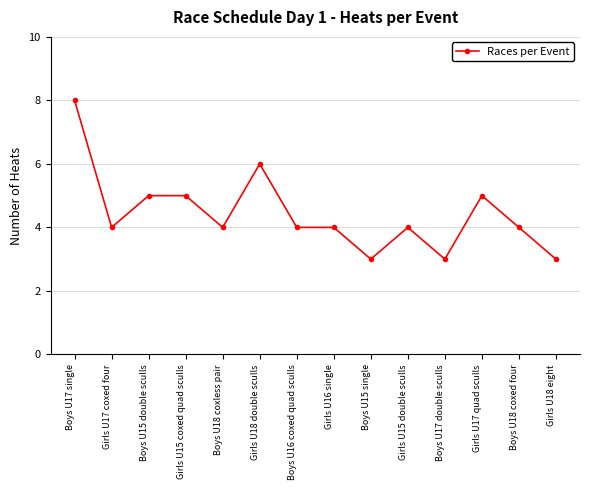

What is the approximate value at Boys U16 coxed quad sculls?

4